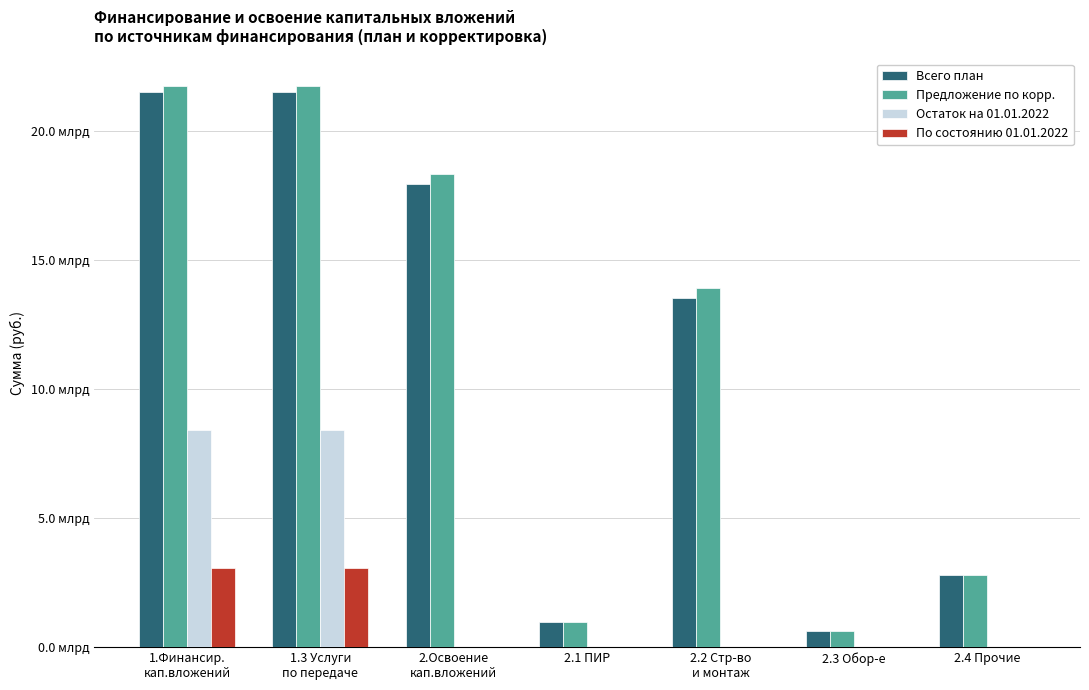

What are all the series names shown in the legend?

Всего план, Предложение по корр., Остаток на 01.01.2022, По состоянию 01.01.2022